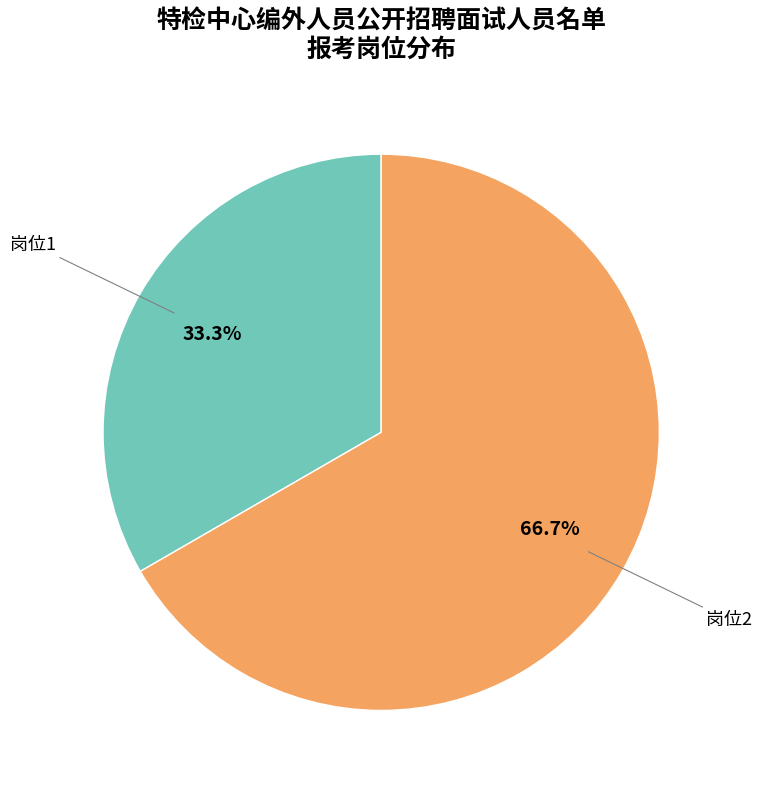

Is there a majority slice in this chart?

Yes